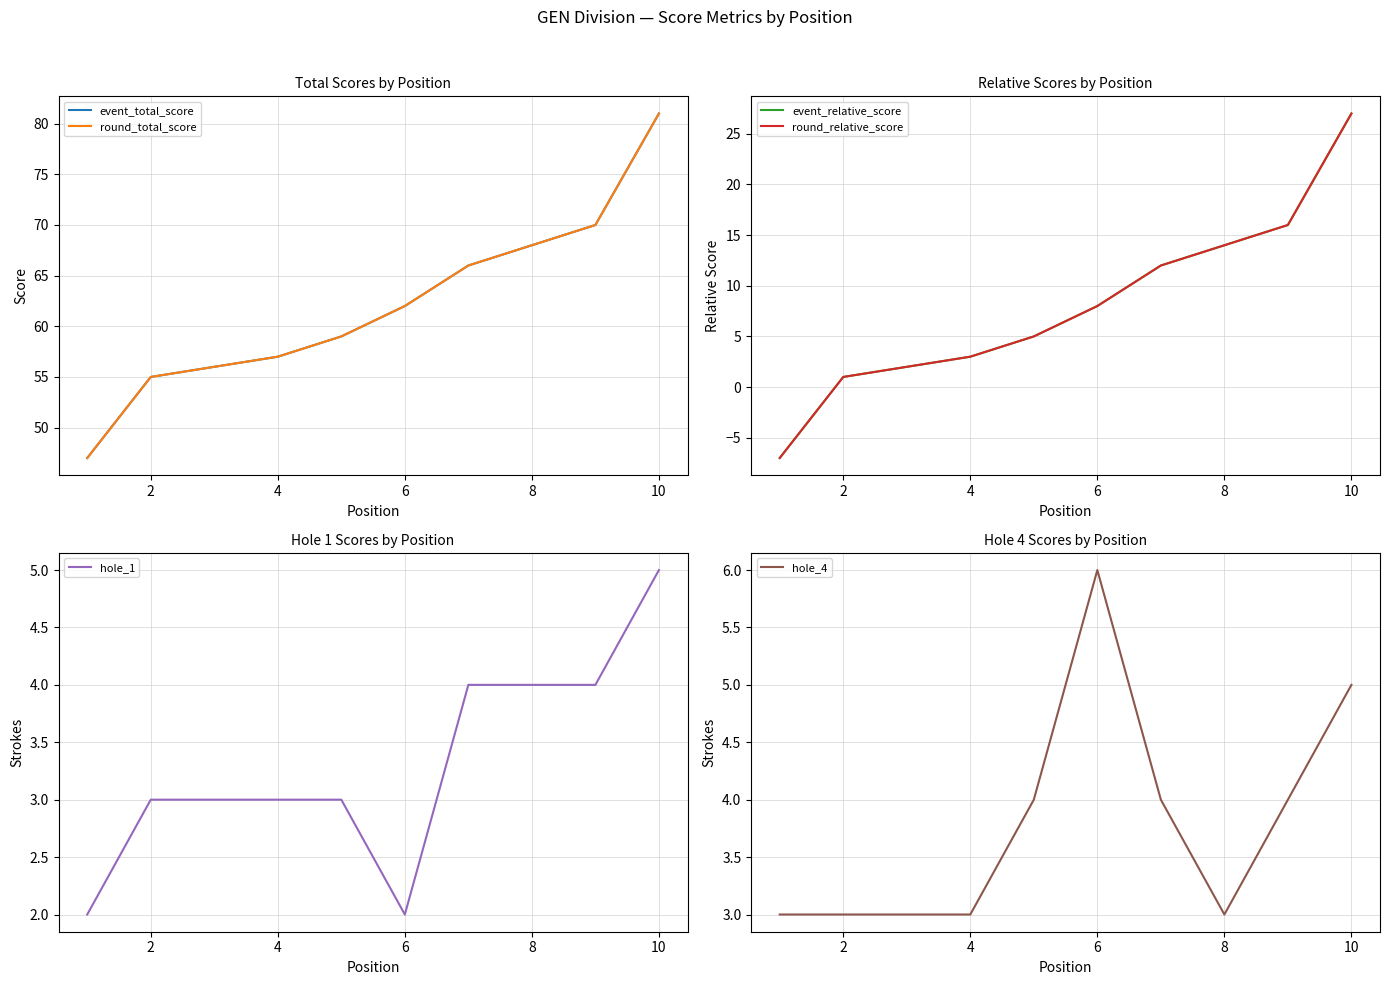

What is the difference between the maximum and minimum values in the event_total_score series?

34